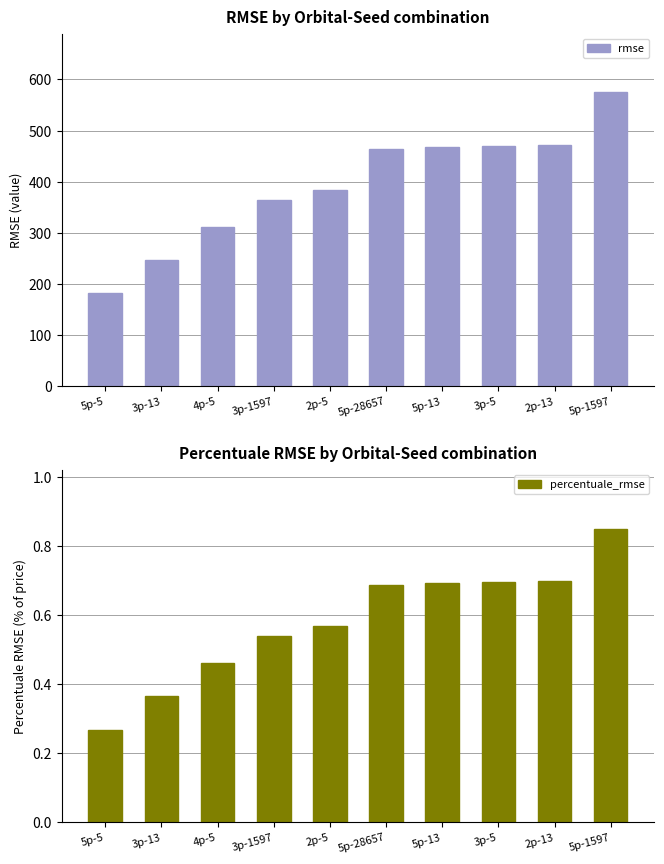

Is it true that percentuale_rmse equals 0.2 at 5p-13?

False